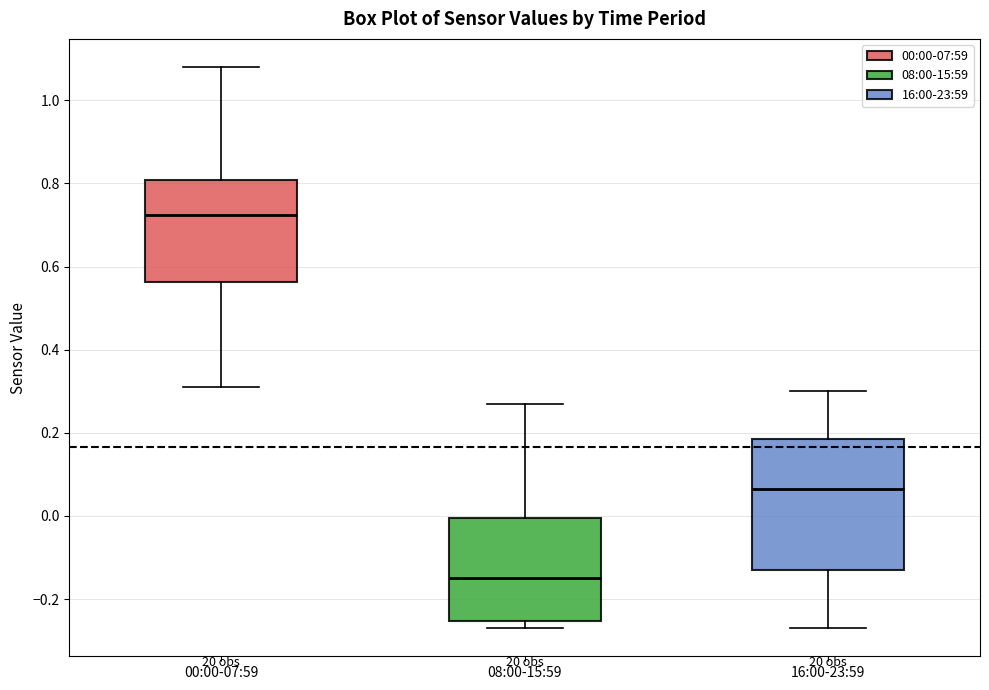

Reading left to right, read every box against the y-axis: the position of its median line, the range the box covers, and the ends of its whiskers. The values are not printed on the chart, so give them approximately, as read against the axis.

00:00-07:59: median 0.72, box 0.56 to 0.80, whiskers 0.32 to 1.08
08:00-15:59: median -0.14, box -0.26 to 0.00, whiskers -0.26 (just below the box's lower edge) to 0.28
16:00-23:59: median 0.06, box -0.12 to 0.18, whiskers -0.26 to 0.30